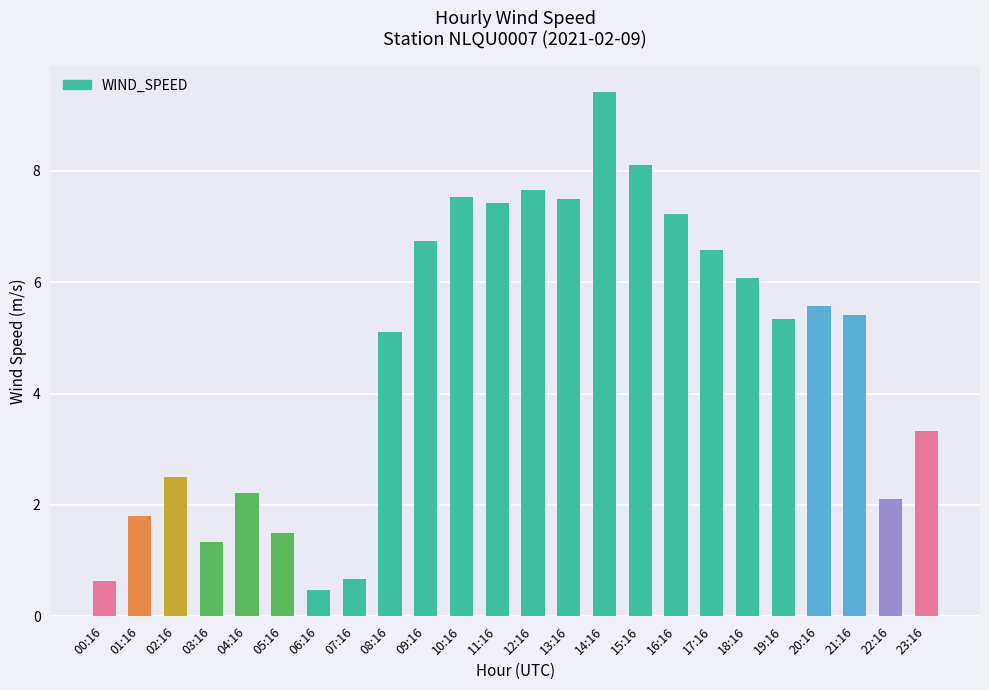

What is the change in value from 09:16 to 19:16?

-1.4